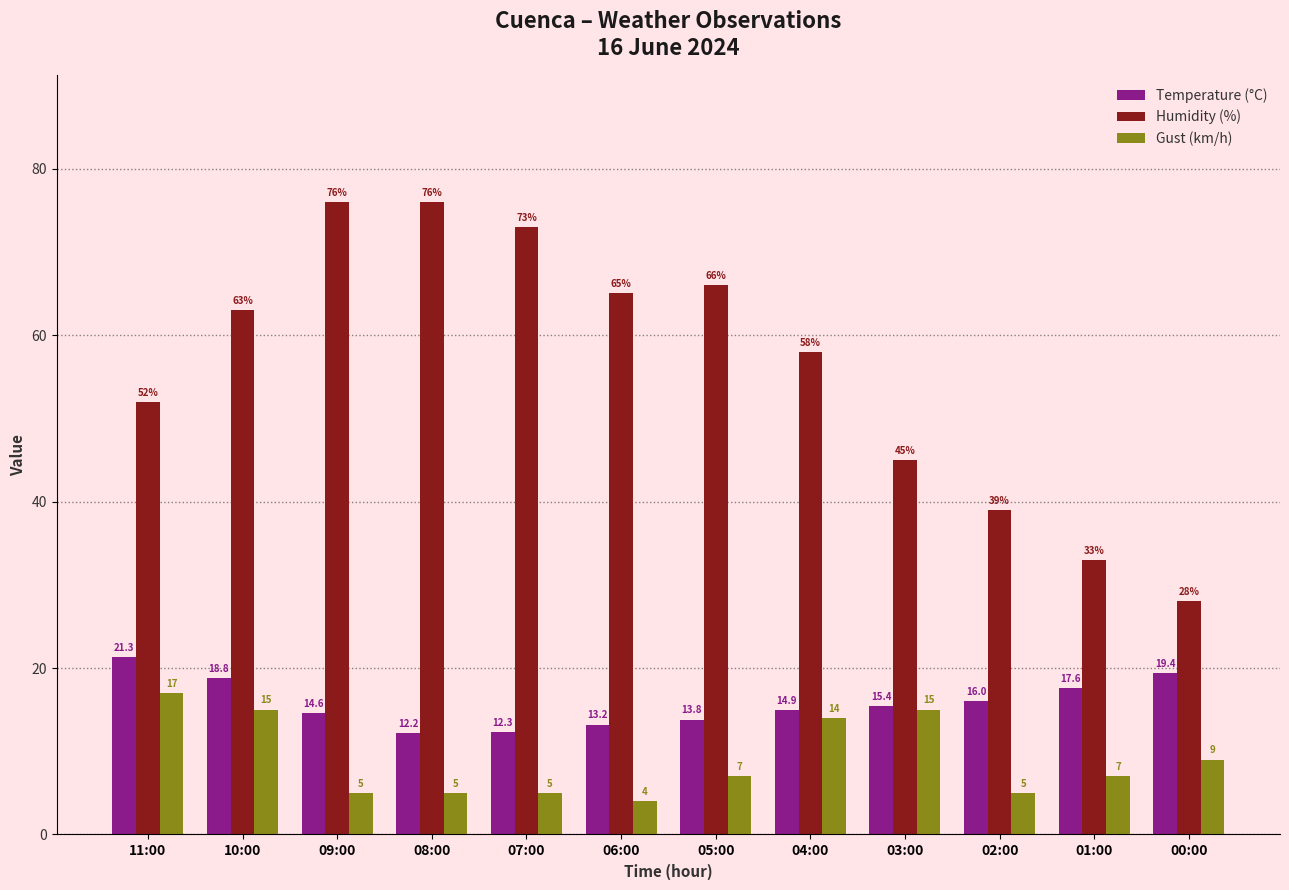

At which category does the chart reach its minimum across all series?

06:00